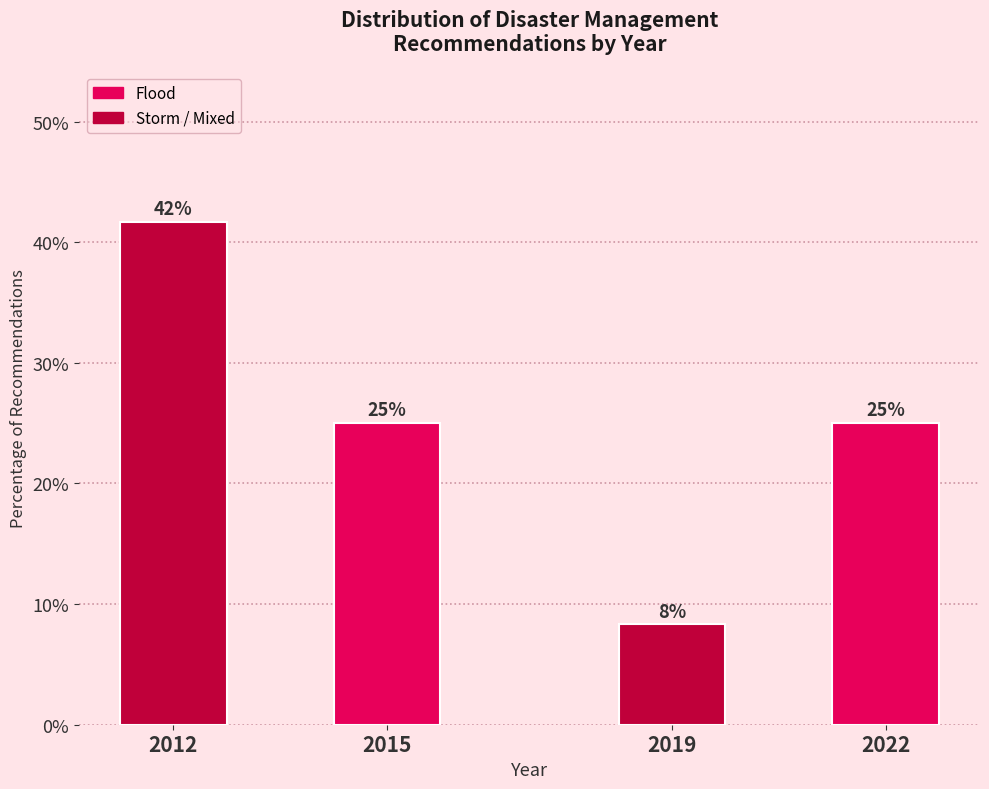

What is the value of the 3rd bar from the left?

8.3